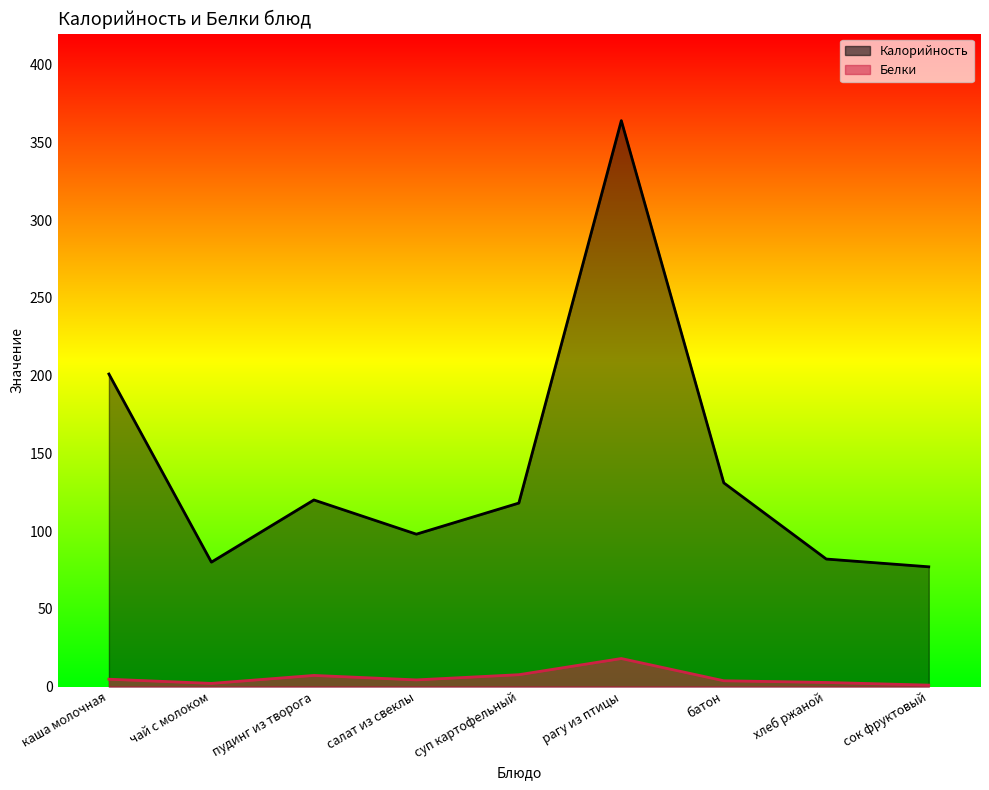

Rank the categories by Белки value from highest to lowest.

рагу из птицы, суп картофельный, пудинг из творога, каша молочная, салат из свеклы, батон, хлеб ржаной, чай с молоком, сок фруктовый